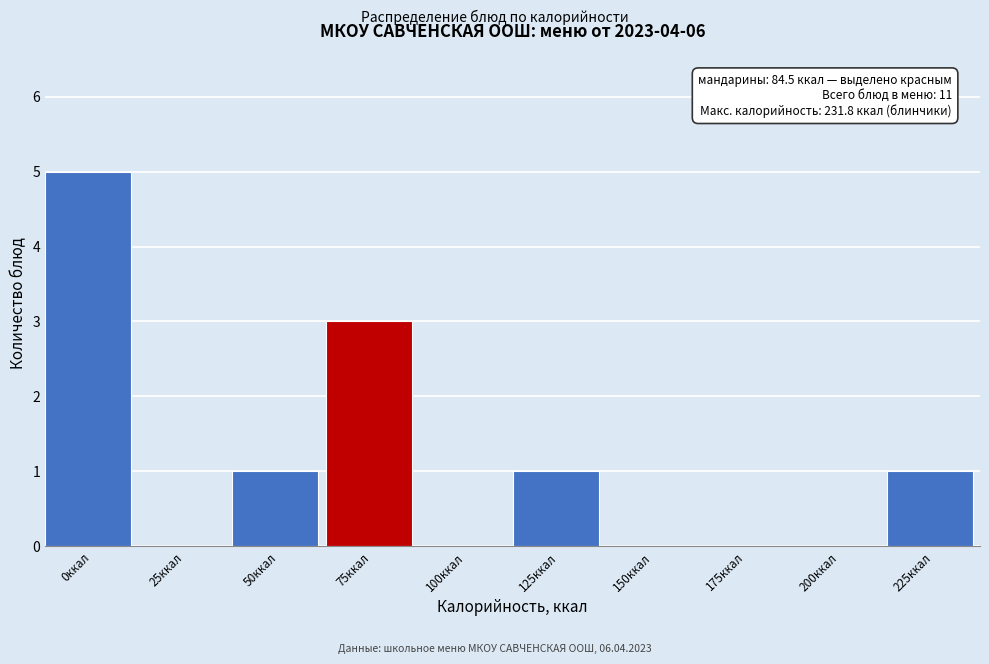

Reading right to left, transcribe all the data shown in this chart.

225ккал=1	200ккал=0	175ккал=0	150ккал=0	125ккал=1	100ккал=0	75ккал=3	50ккал=1	25ккал=0	0ккал=5